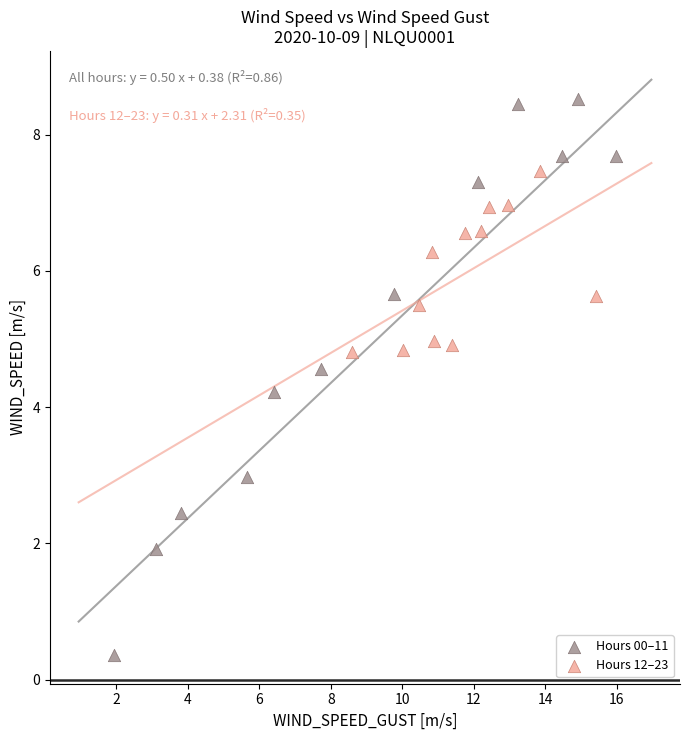

Which series has the widest spread of Y values?

Hours 00–11